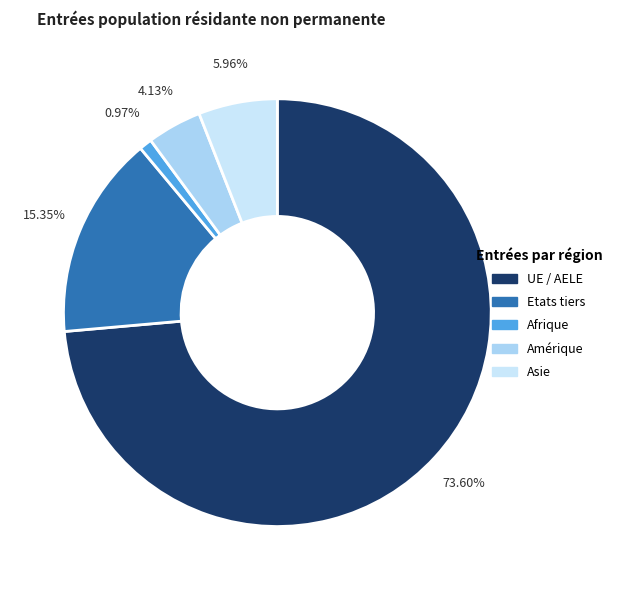

Does any single category account for the majority?

Yes